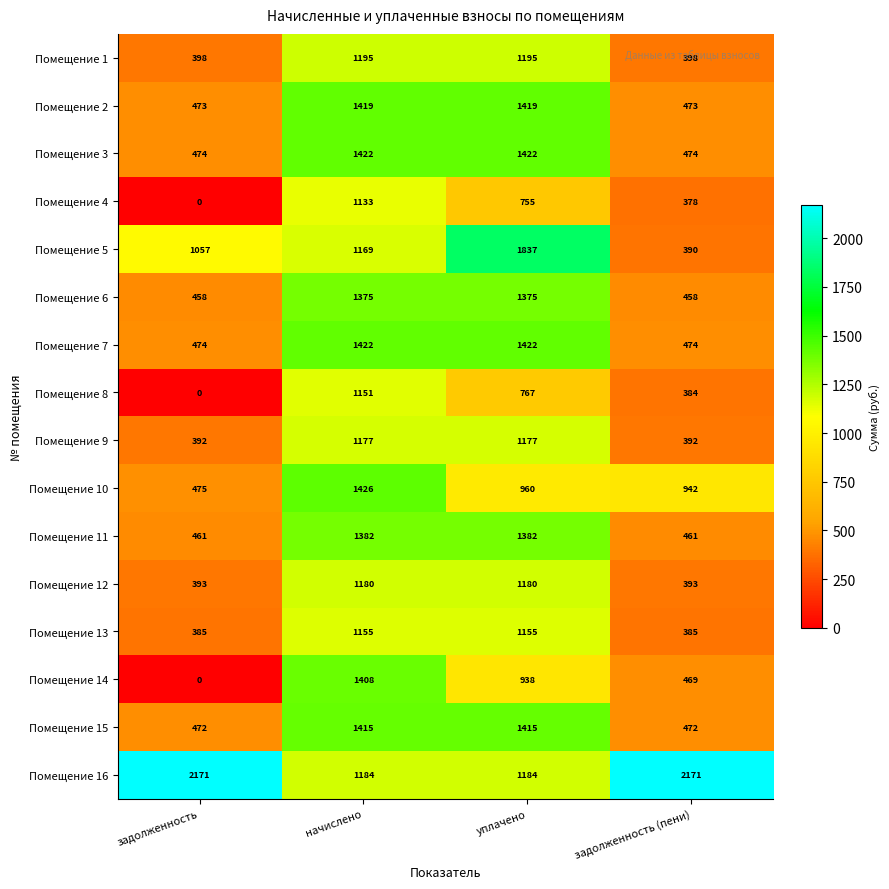

What is the difference between the maximum and minimum values in the Помещение 9 series?

785